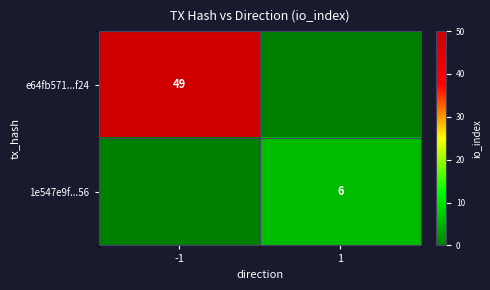

Is the value of e64fb571...f24 at -1 greater than the value of 1e547e9f...56 at 1?

Yes